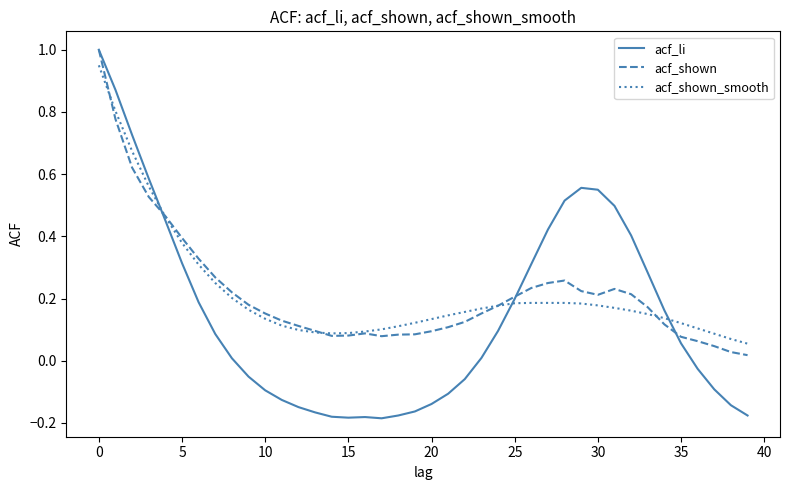

What is the highest value of the acf_li series?

1.0